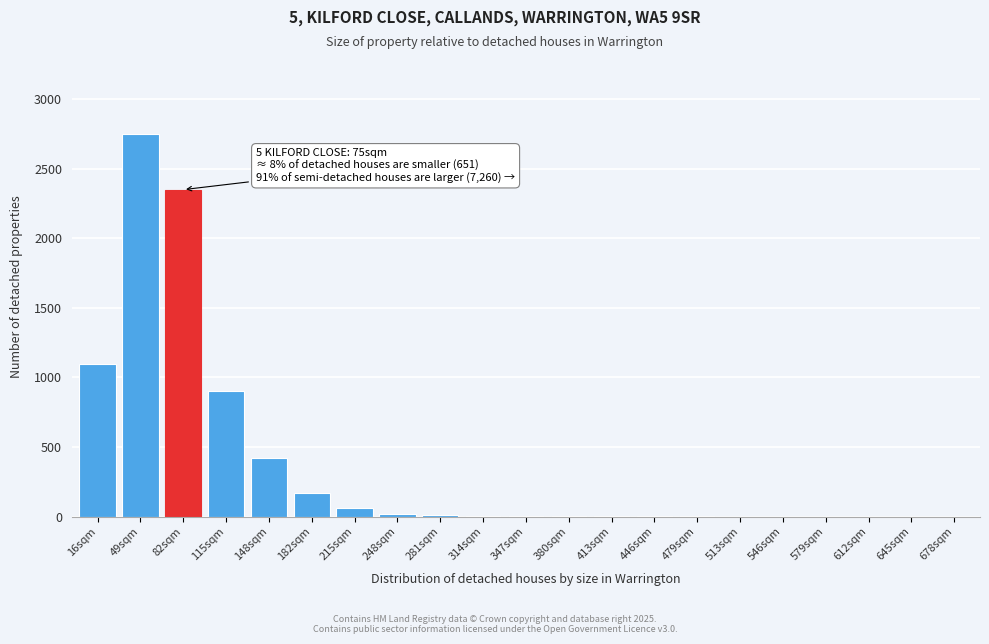

What is the maximum value shown in the chart?

2750